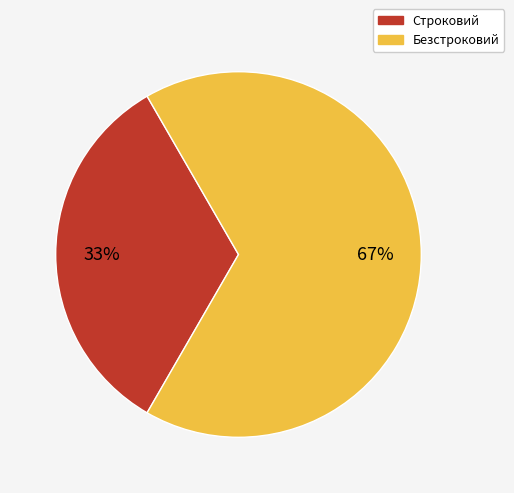

Approximately how many times larger is the value at Безстроковий compared to Строковий?

2.0